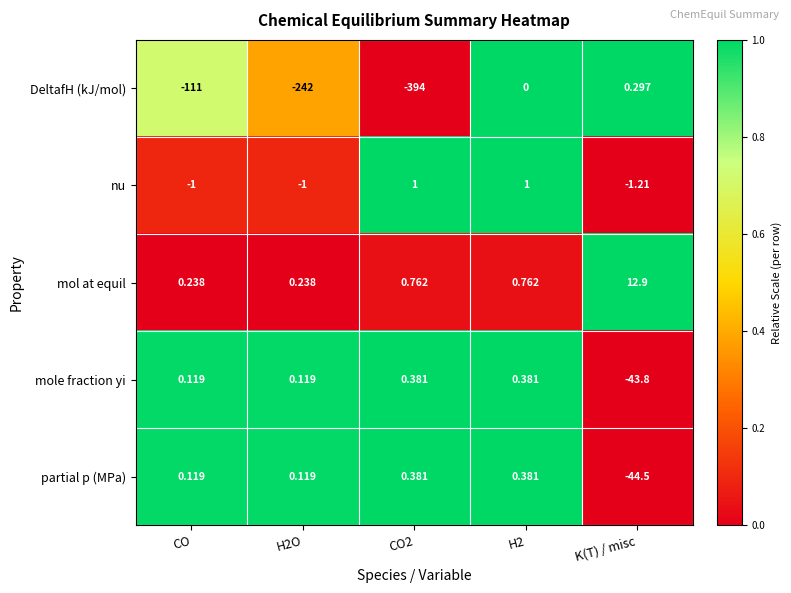

Is the value of partial p (MPa) at CO2 greater than the value of DeltafH (kJ/mol) at K(T) / misc?

Yes